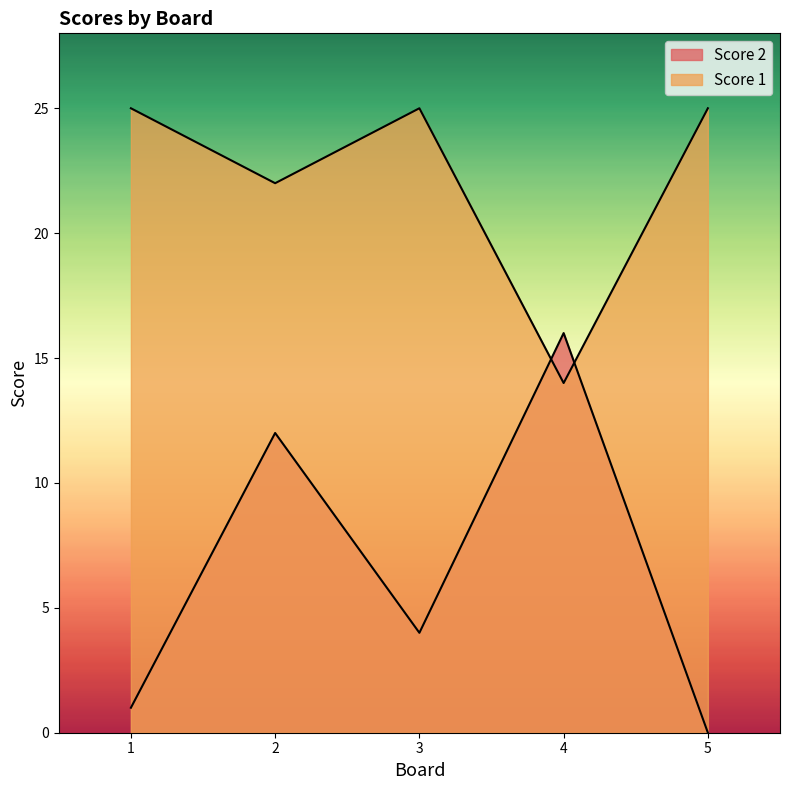

At which category is the sum across all series the highest?

2